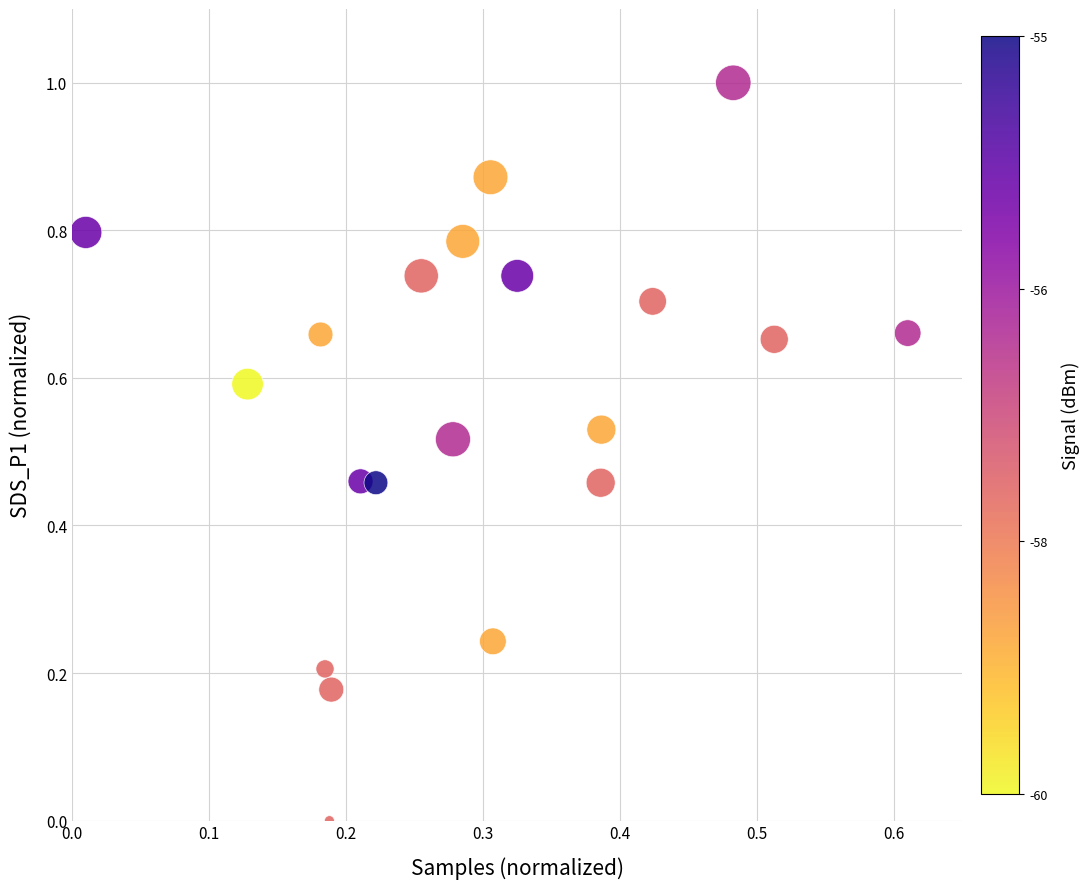

What is the range of Y values (max minus min)?

1.0